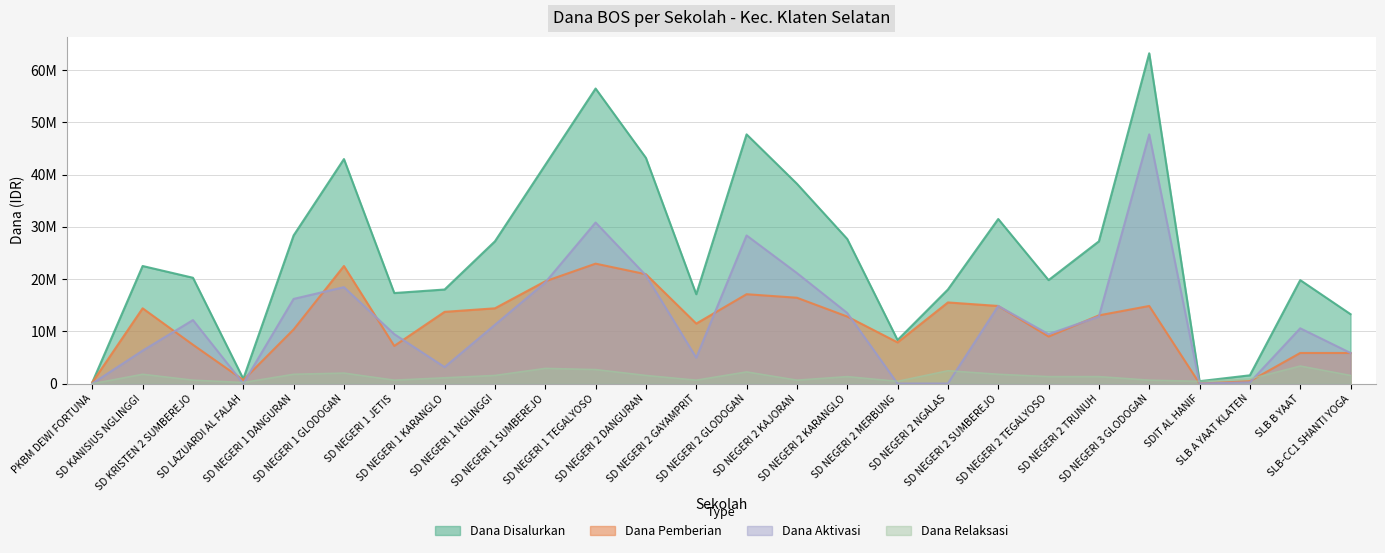

True or false: Dana Disalurkan and Dana Pemberian intersect in this chart.

False